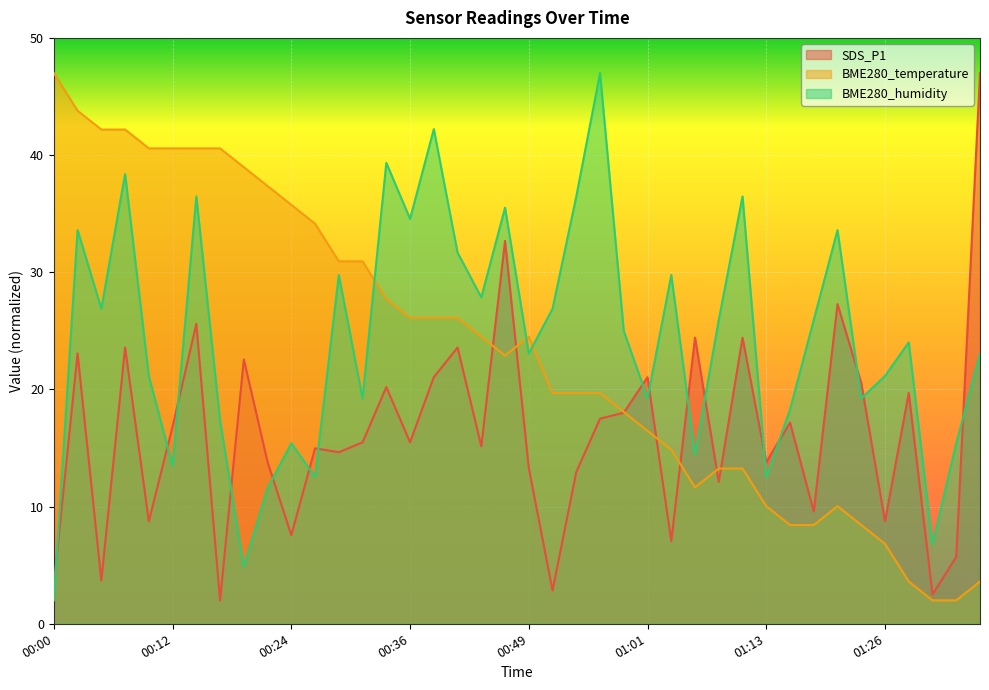

What is the total value across all series at 00:36?

76.1